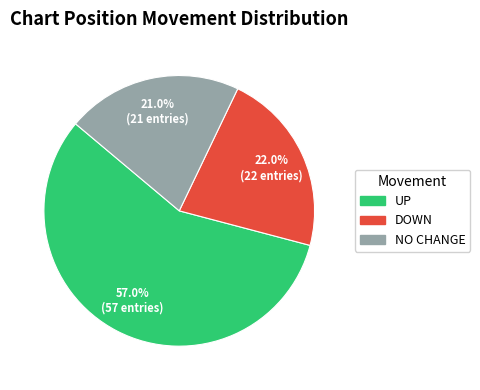

Count the number of slices in the pie.

3